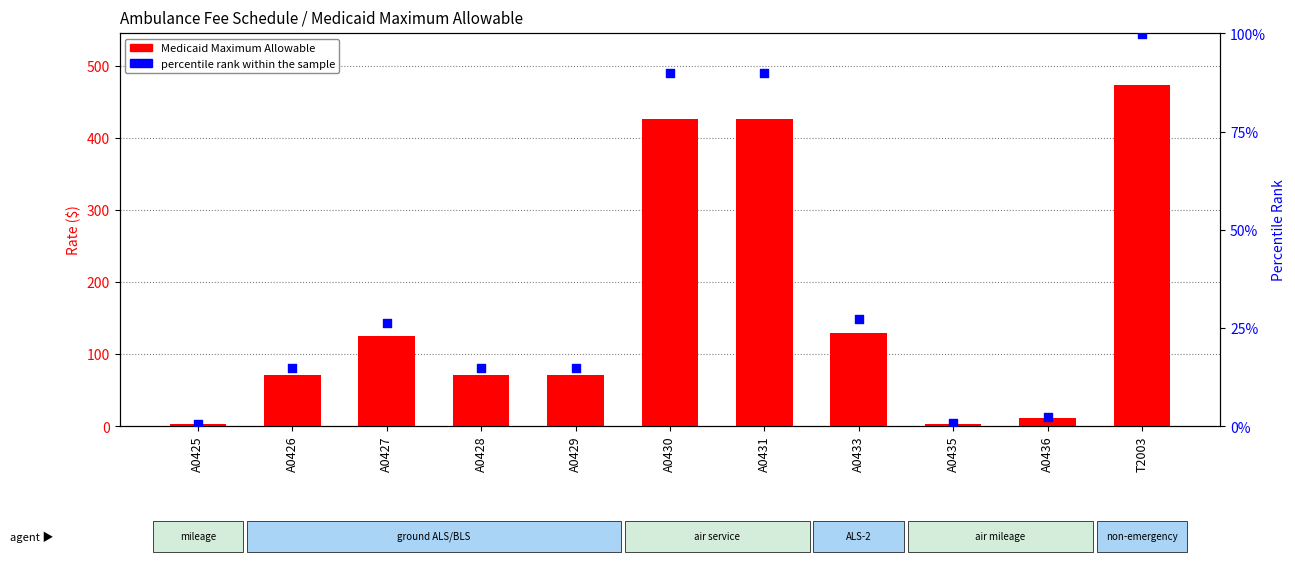

Which series reaches the minimum Y coordinate?

percentile rank within the sample